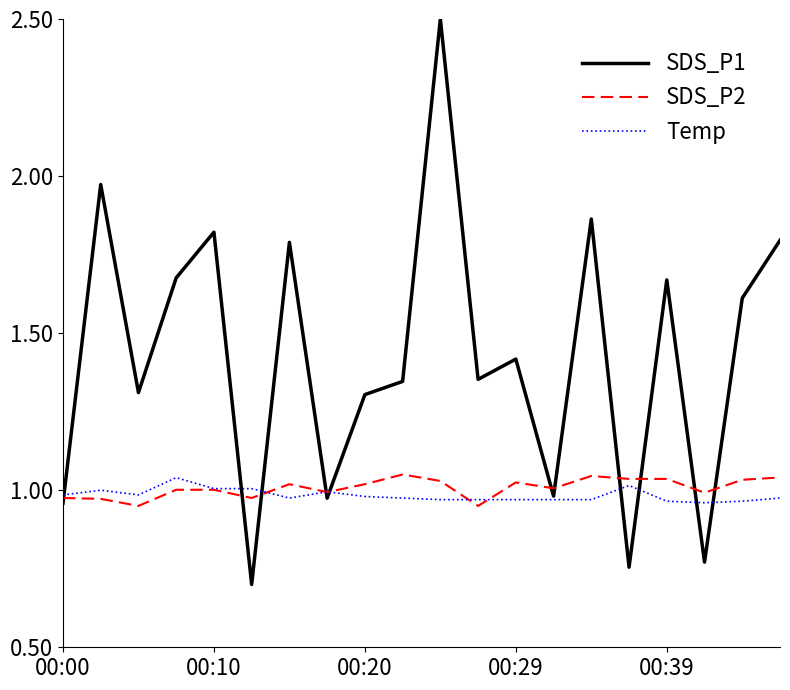

What is the minimum value for SDS_P1?

0.7